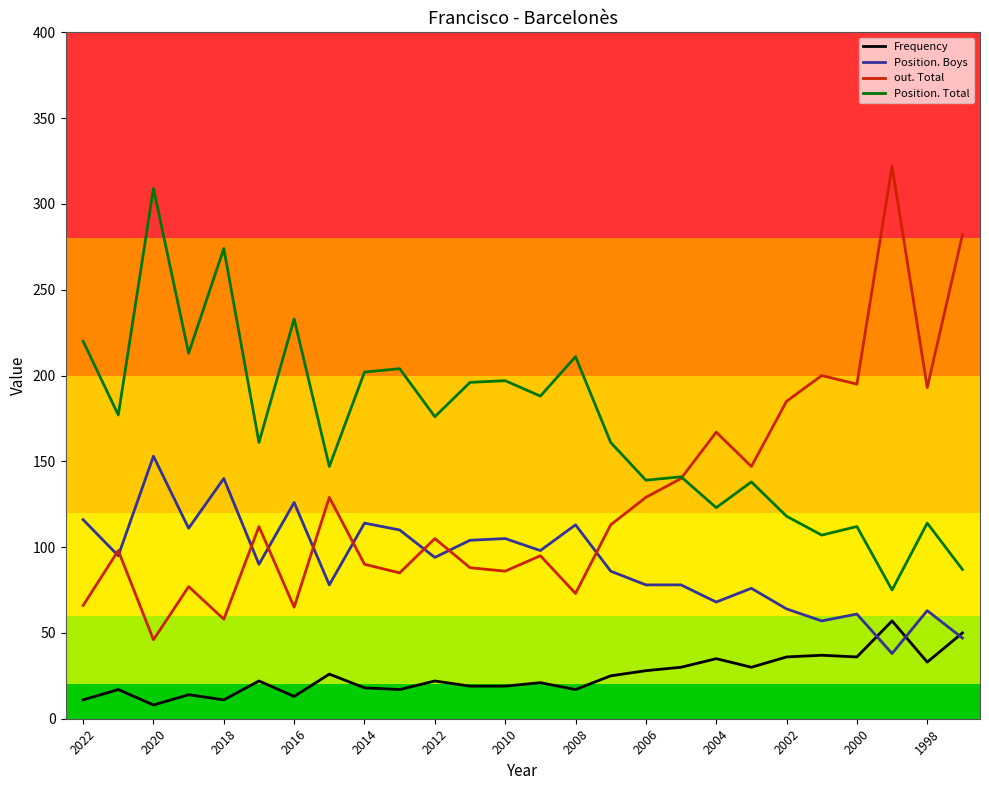

After their last crossing, which series has the higher values: Position. Total or out. Total?

out. Total